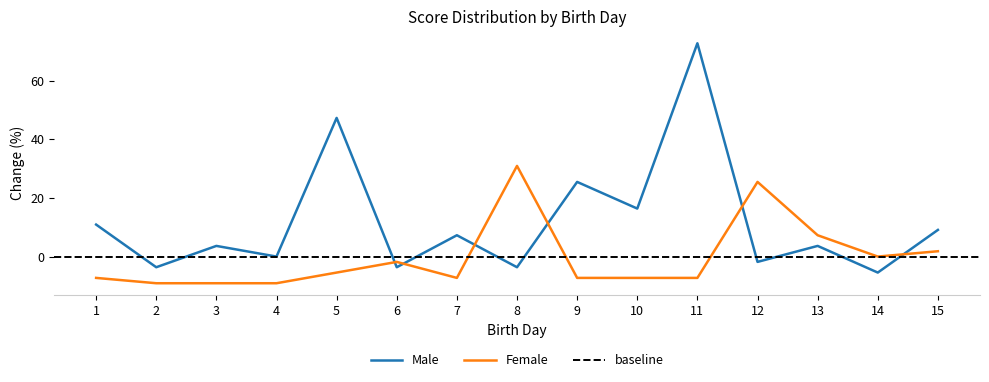

The Male series shows 6.1 at 15. True or false?

False